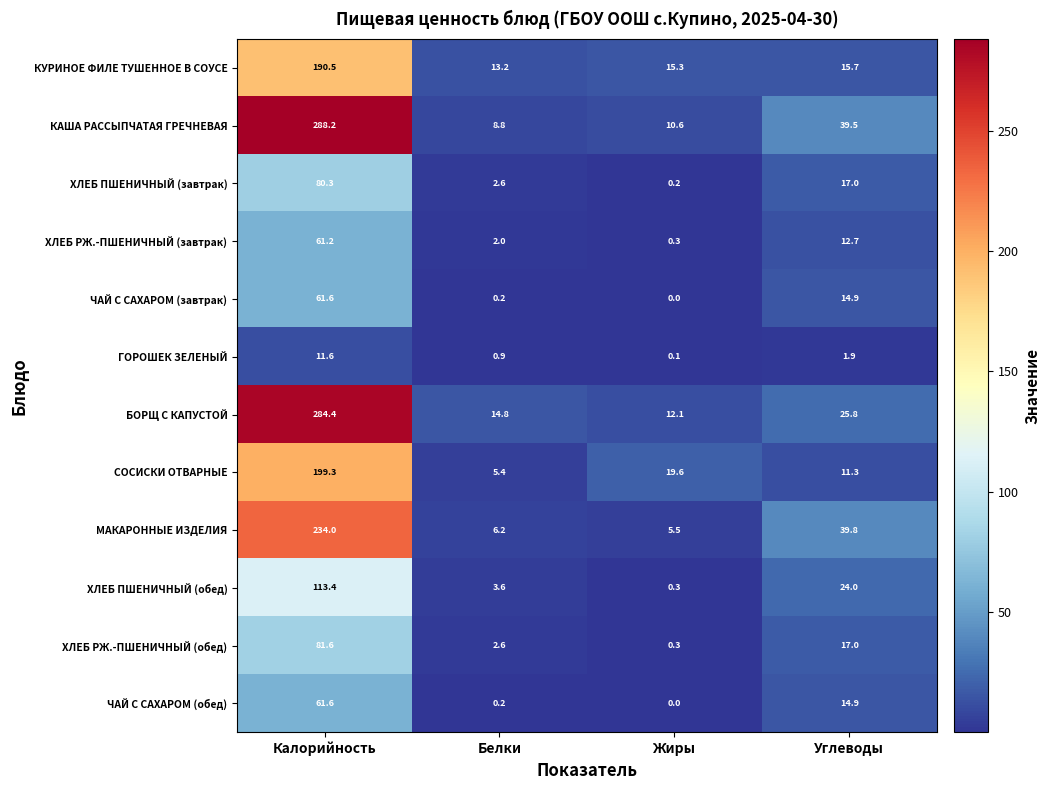

What is the highest value of the ХЛЕБ РЖ.-ПШЕНИЧНЫЙ (завтрак) series?

61.2